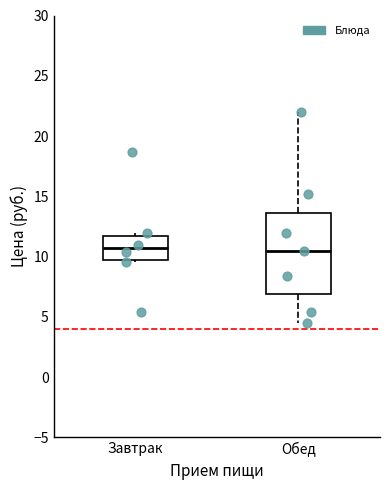

Reading left to right, read every box against the y-axis: the position of its median line, the range the box covers, and the ends of its whiskers. The values are not printed on the chart, so give them approximately, as read against the axis.

Завтрак: median 10.5, box 10.0 to 12.0, whiskers 9.5 to 12.0 (just above the box's upper edge)
Обед: median 10.5, box 7.0 to 13.5, whiskers 4.5 to 22.0